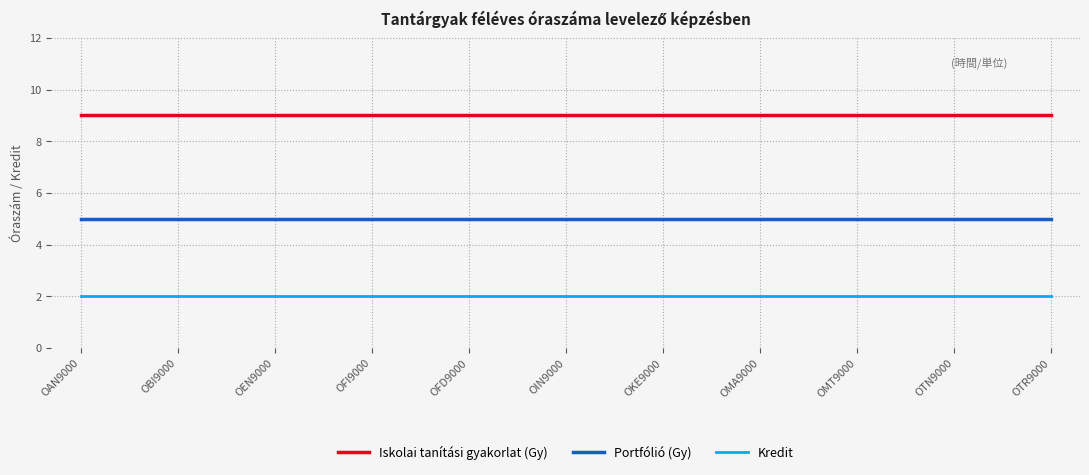

What is the sum of all Kredit values?

600.0